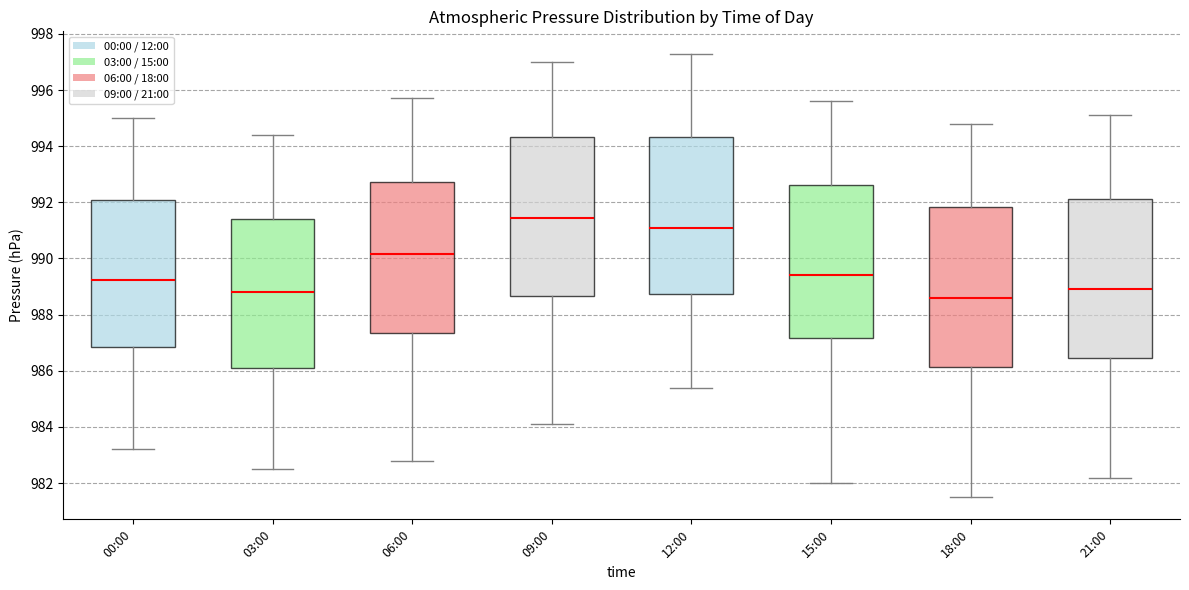

Where is the lower edge of the box for 06:00 on the y-axis? The values are not printed on the chart, so give them approximately, as read against the axis.

987.4